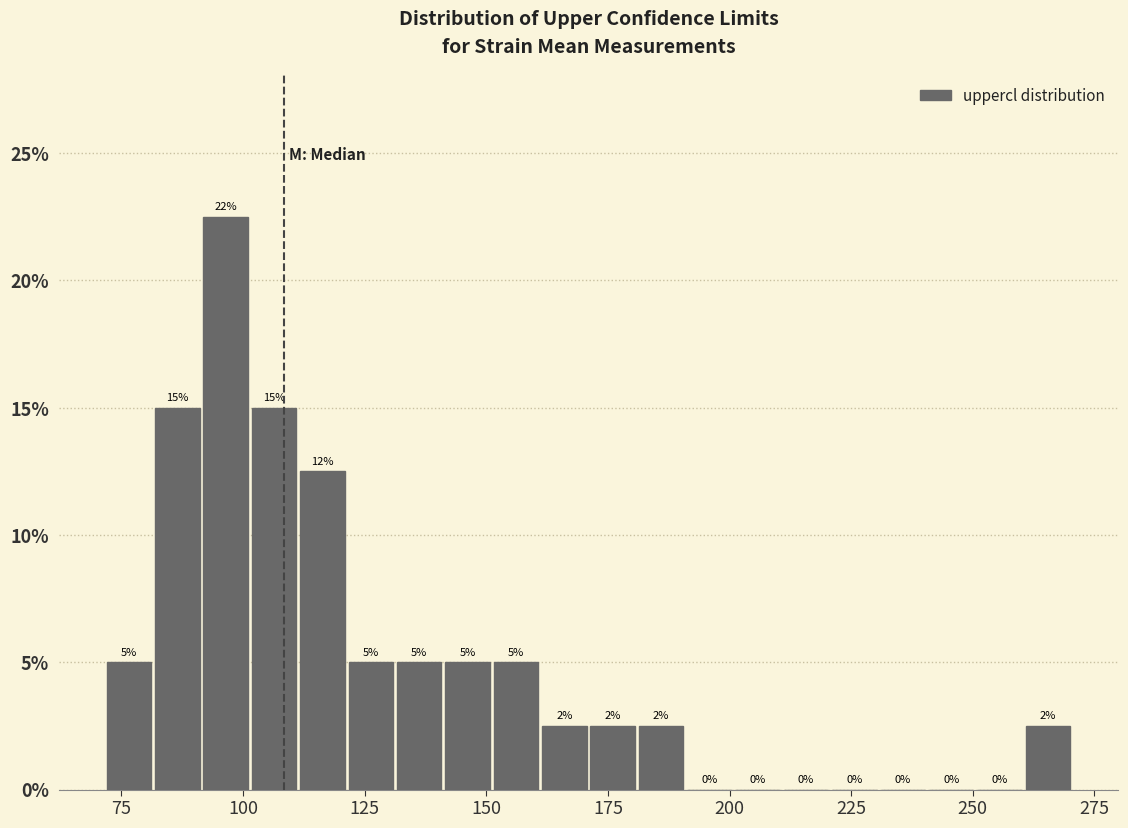

Read against the x-axis, roughly where is the centre of the tallest bar?

95